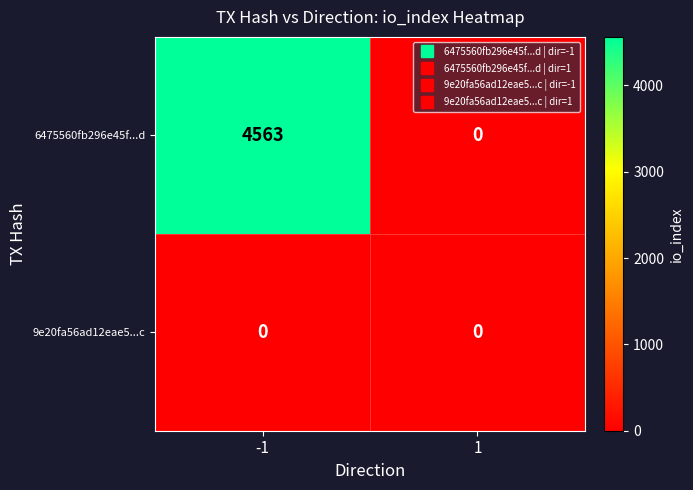

How many data points does each series have?

2